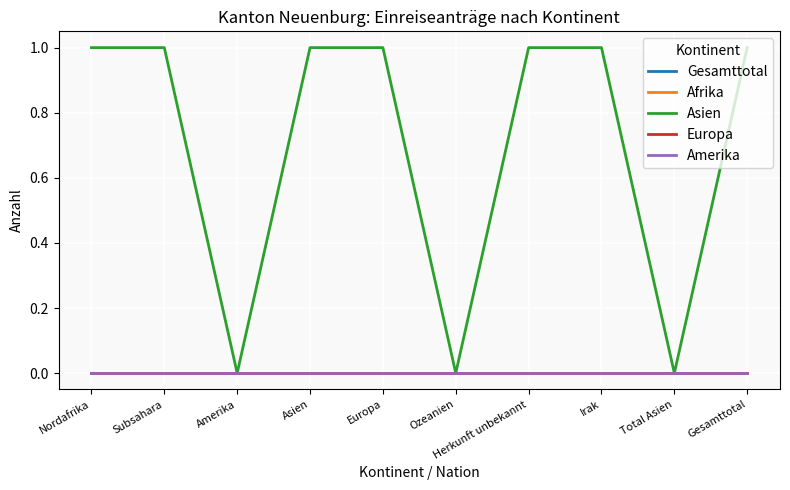

Which series has the widest spread of values?

Asien